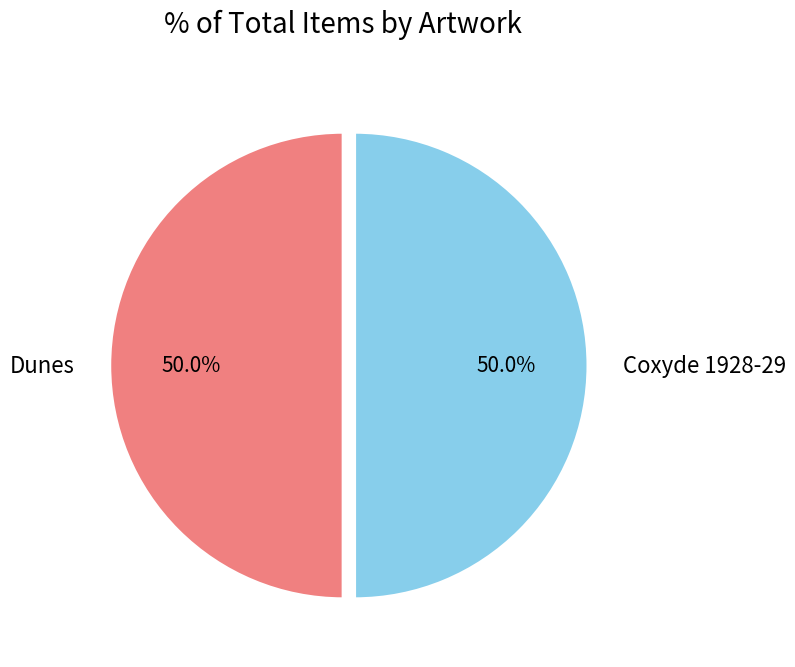

What percentage is NOT represented by Coxyde 1928-29?

50.0%